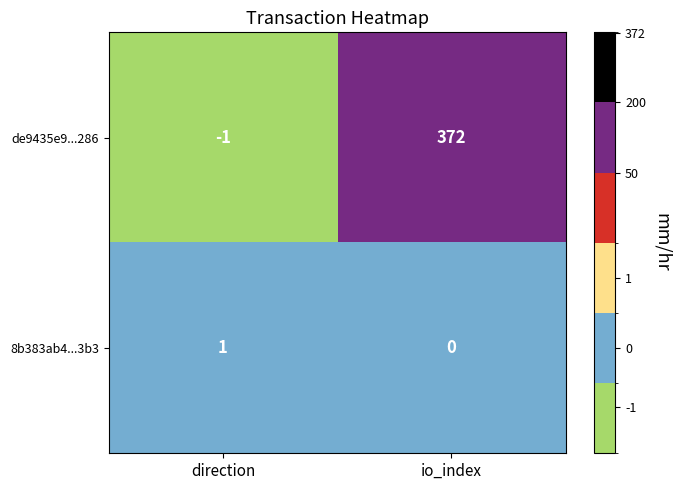

What is the maximum value shown in the chart?

372